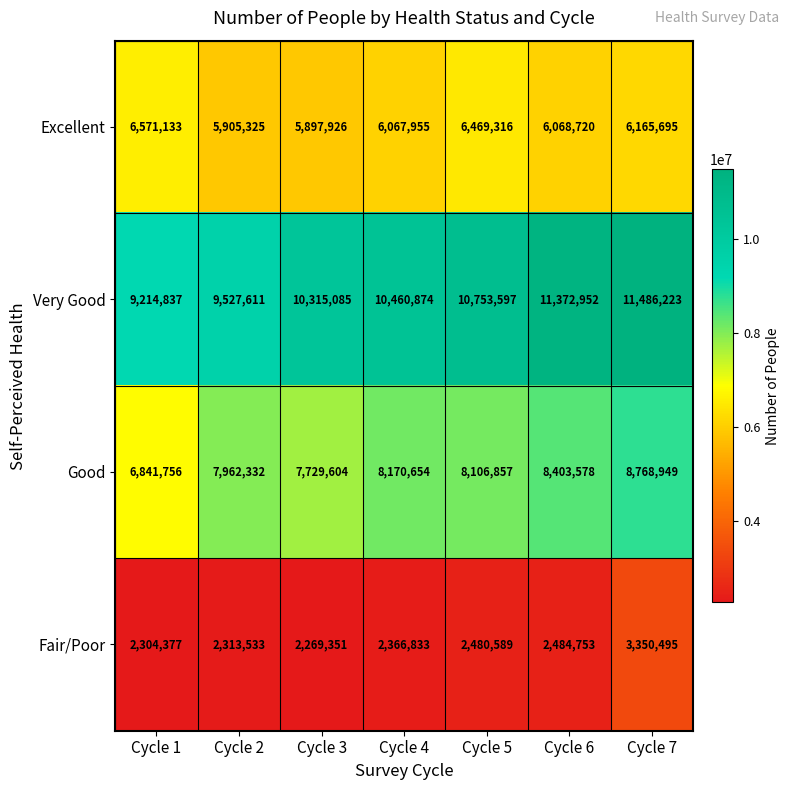

Between Cycle 2 and Cycle 4, which series saw the biggest shift?

Very Good